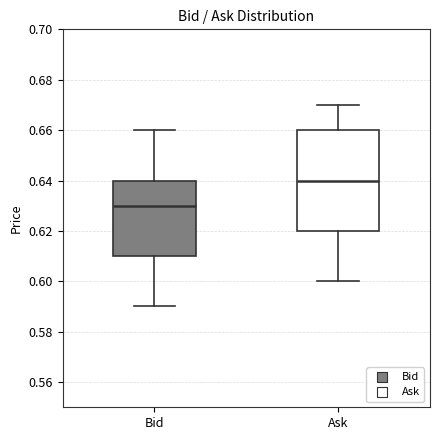

Which box is the tallest, from its lower edge to its upper edge?

Ask